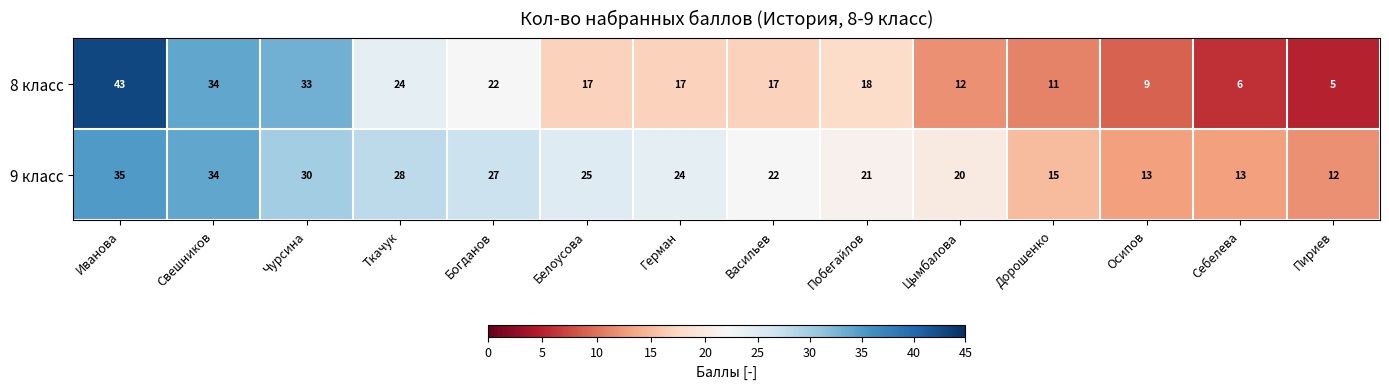

The 9 класс series shows 16 at Пириев. True or false?

False